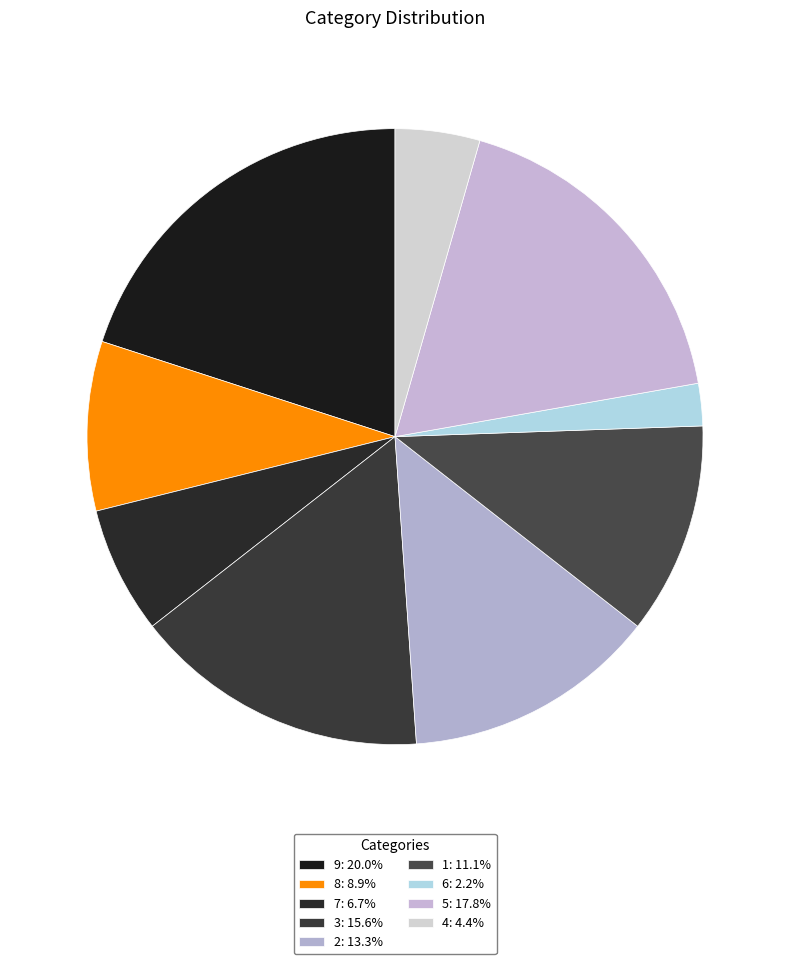

What is the smallest slice in the pie chart?

6